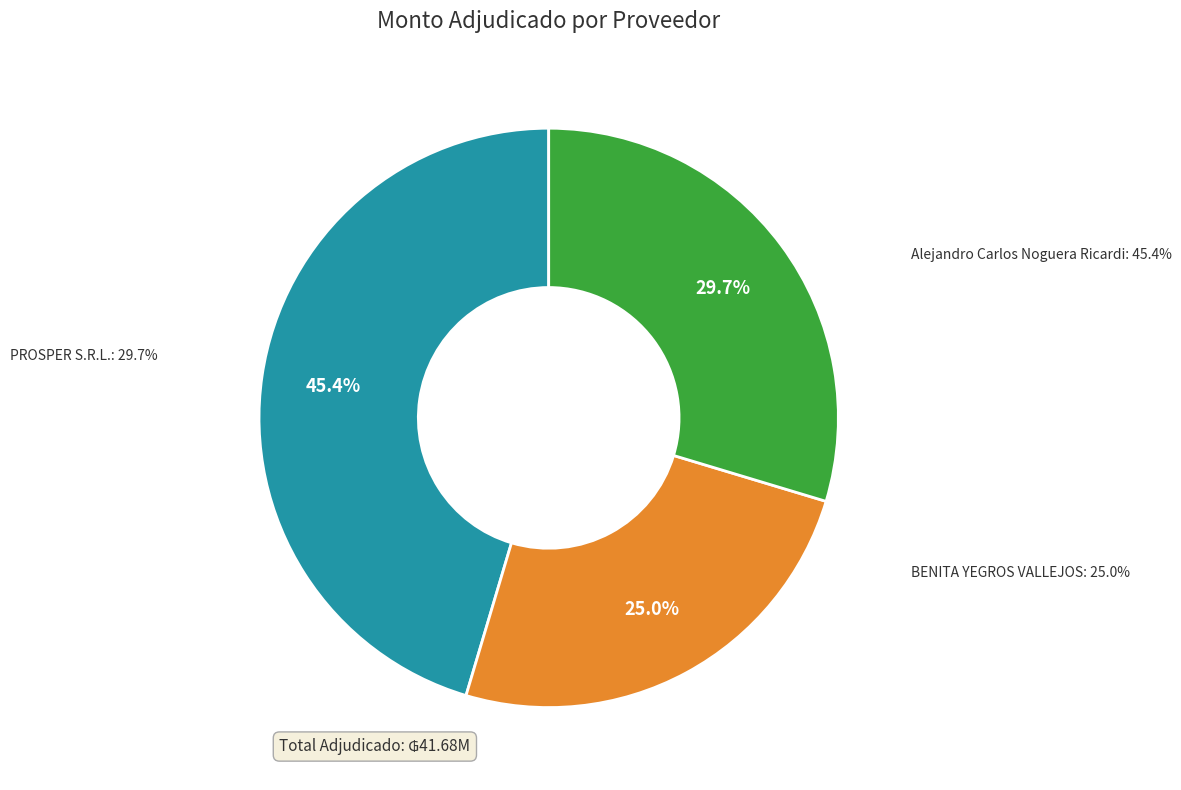

What percentage is NOT represented by BENITA YEGROS VALLEJOS?

75.0%